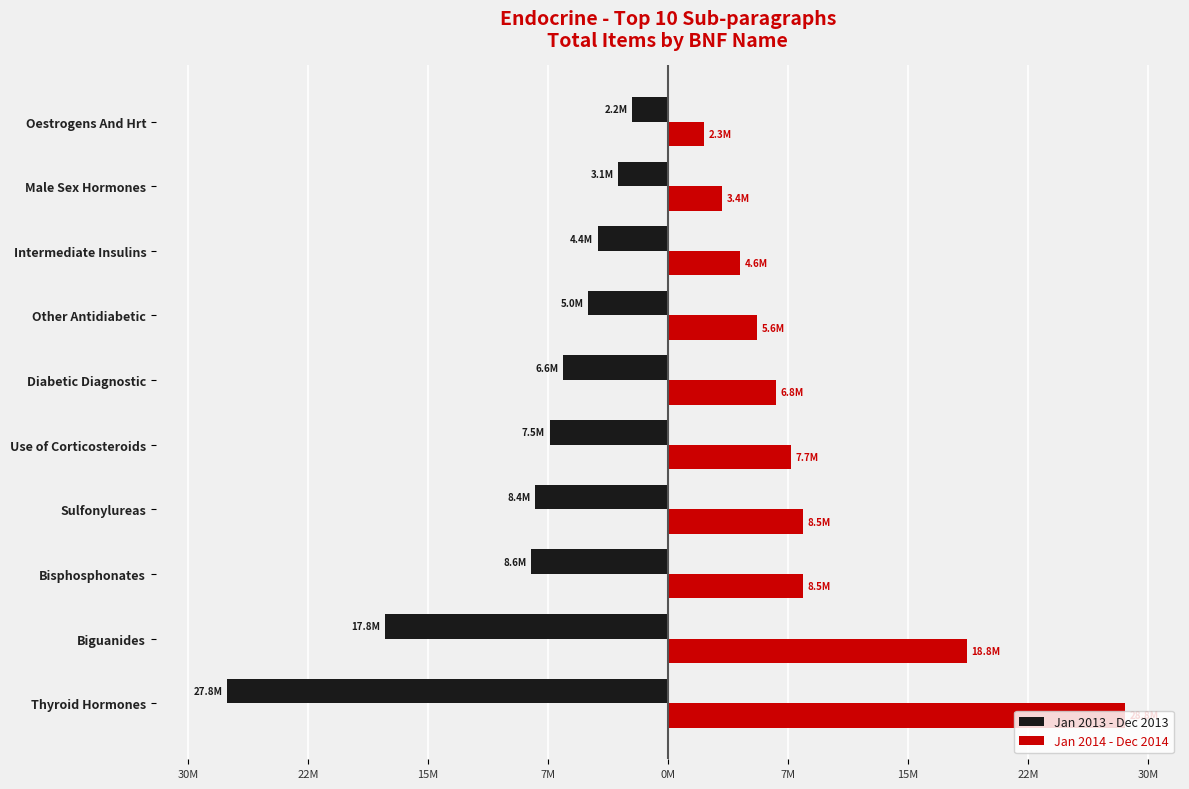

What are all the series names shown in the legend?

Jan 2013 - Dec 2013, Jan 2014 - Dec 2014